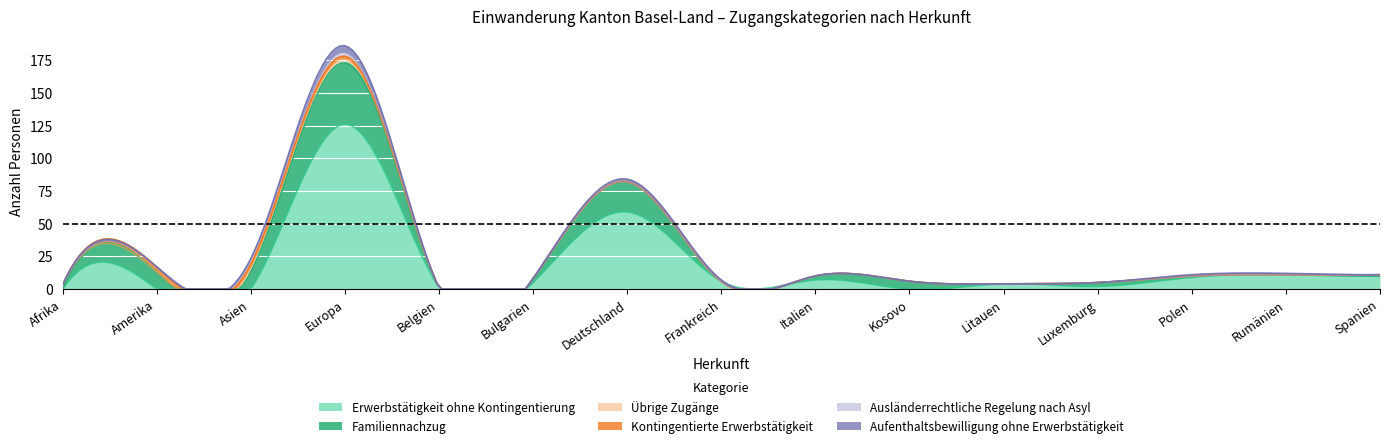

Which series has the largest range (max minus min)?

Erwerbstätigkeit ohne Kontingentierung